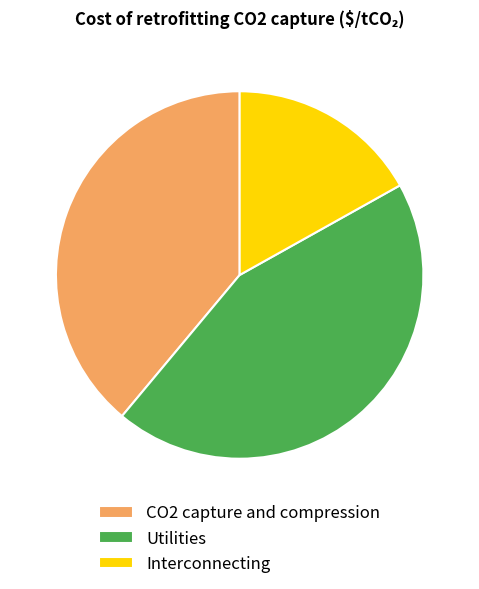

Between Utilities and CO2 capture and compression, which is larger?

Utilities